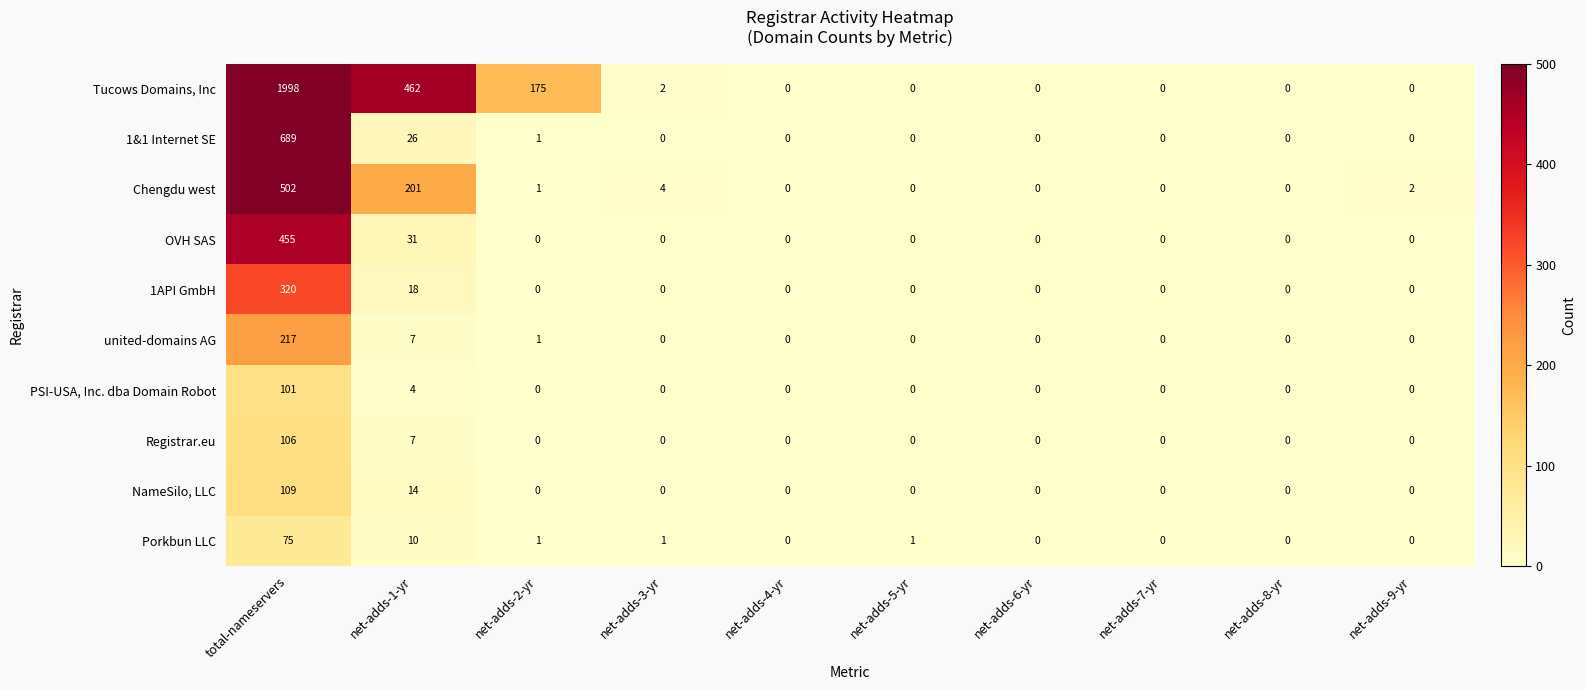

What is the highest value of the PSI-USA, Inc. dba Domain Robot series?

101